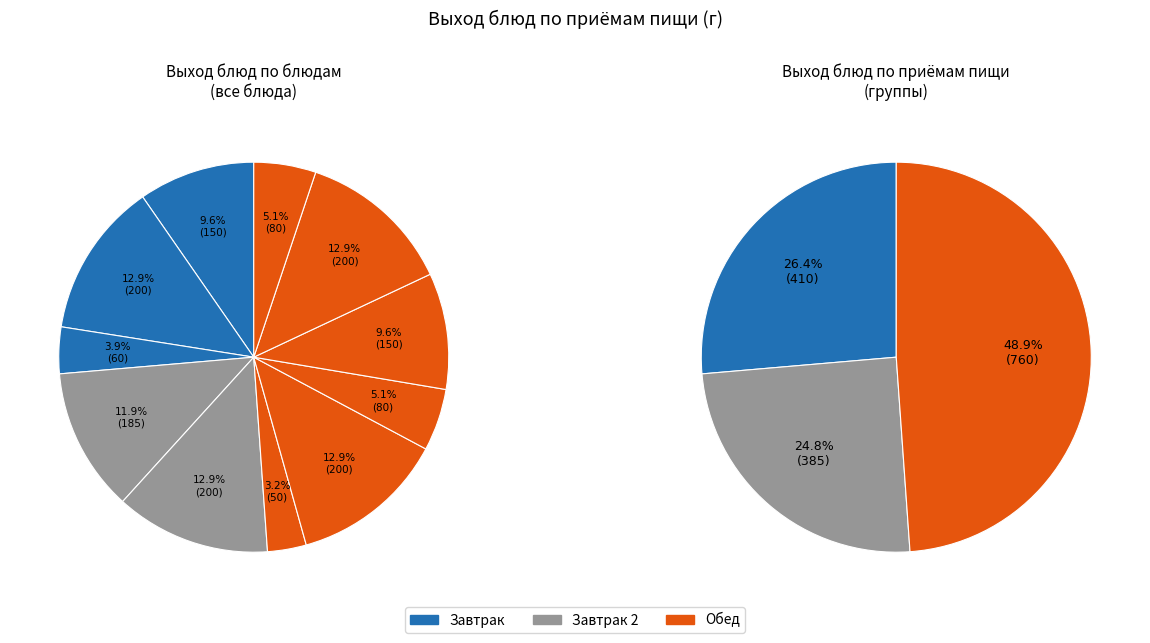

Count the number of slices in the pie.

11